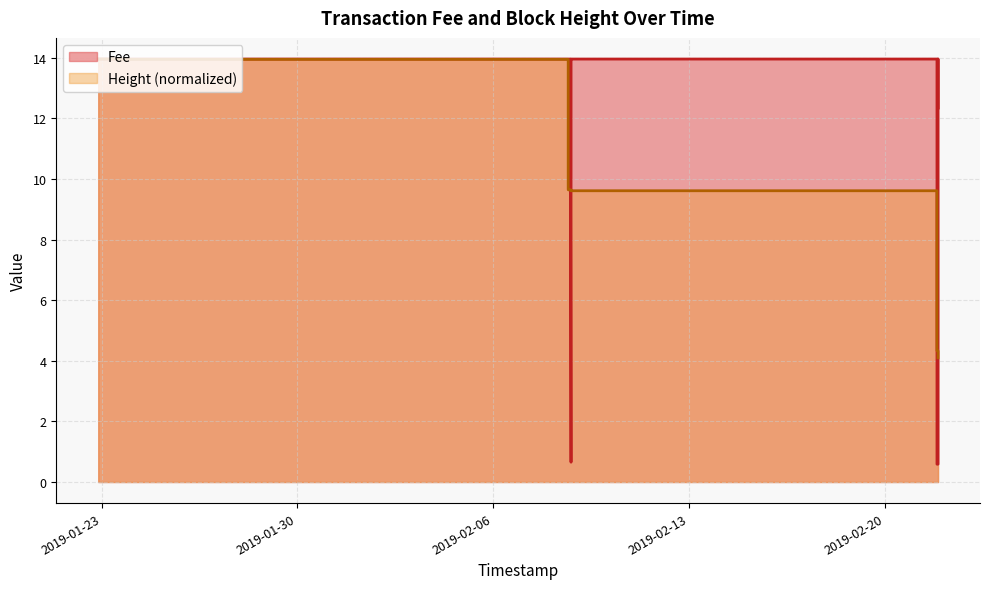

How many data points in Fee are above 13?

20